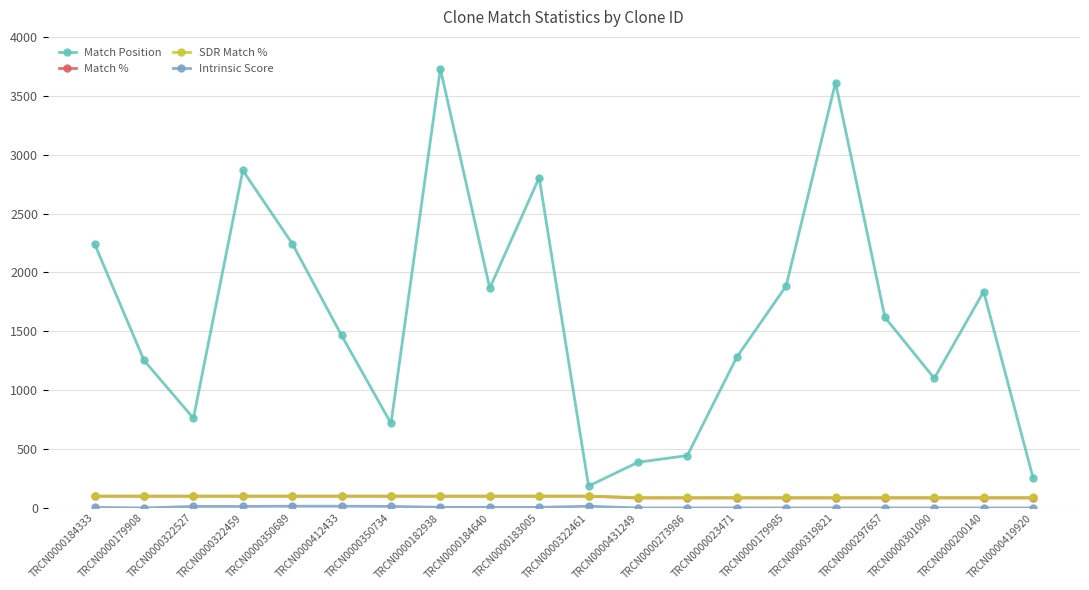

The Match Position series shows 167.5 at TRCN0000322527. True or false?

False